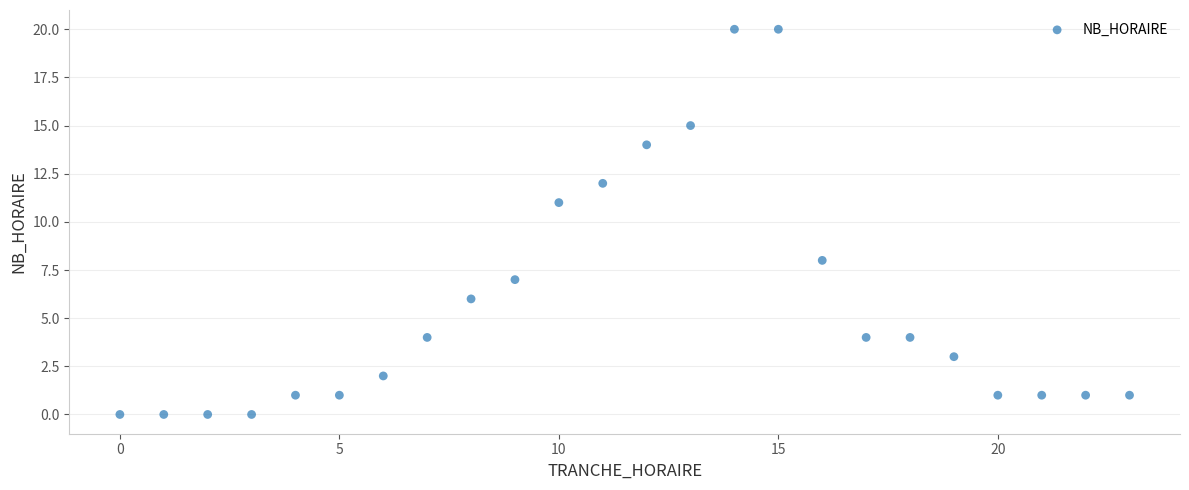

What is the range of Y values (max minus min)?

20